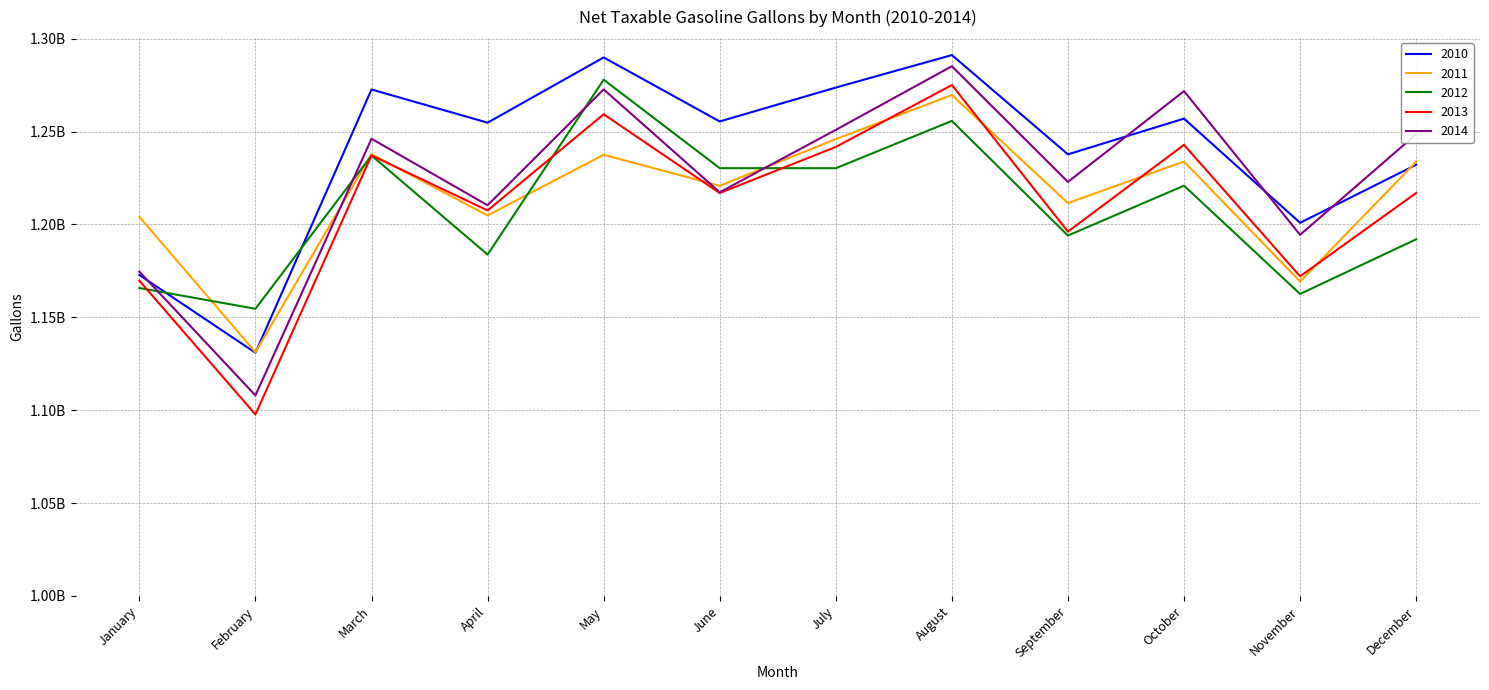

Where is the first local minimum for 2014?

February